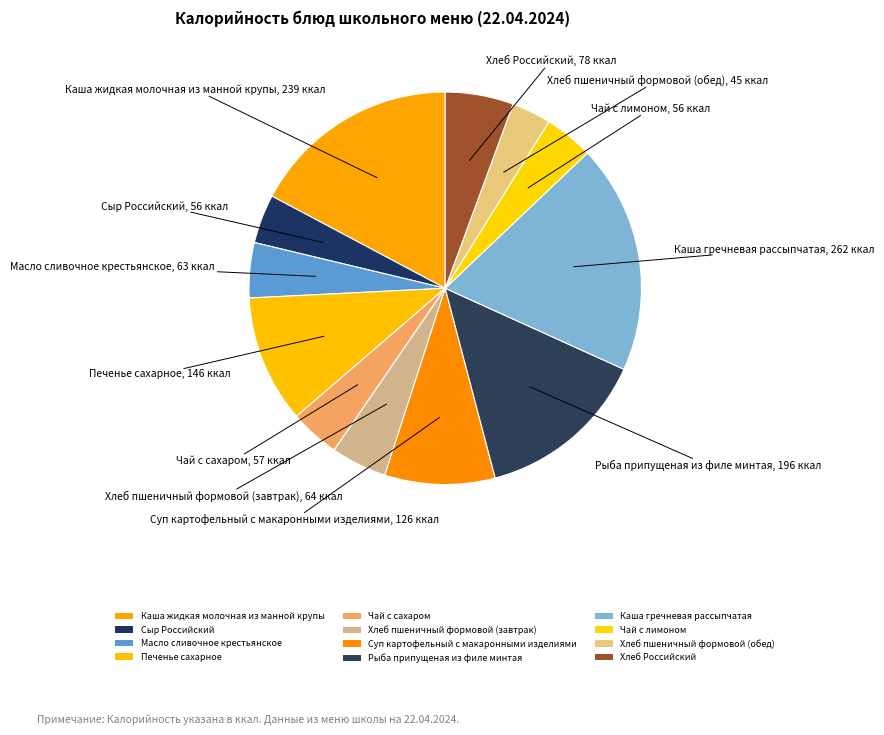

What percentage is the Печенье сахарное slice, to the nearest percent?

11%